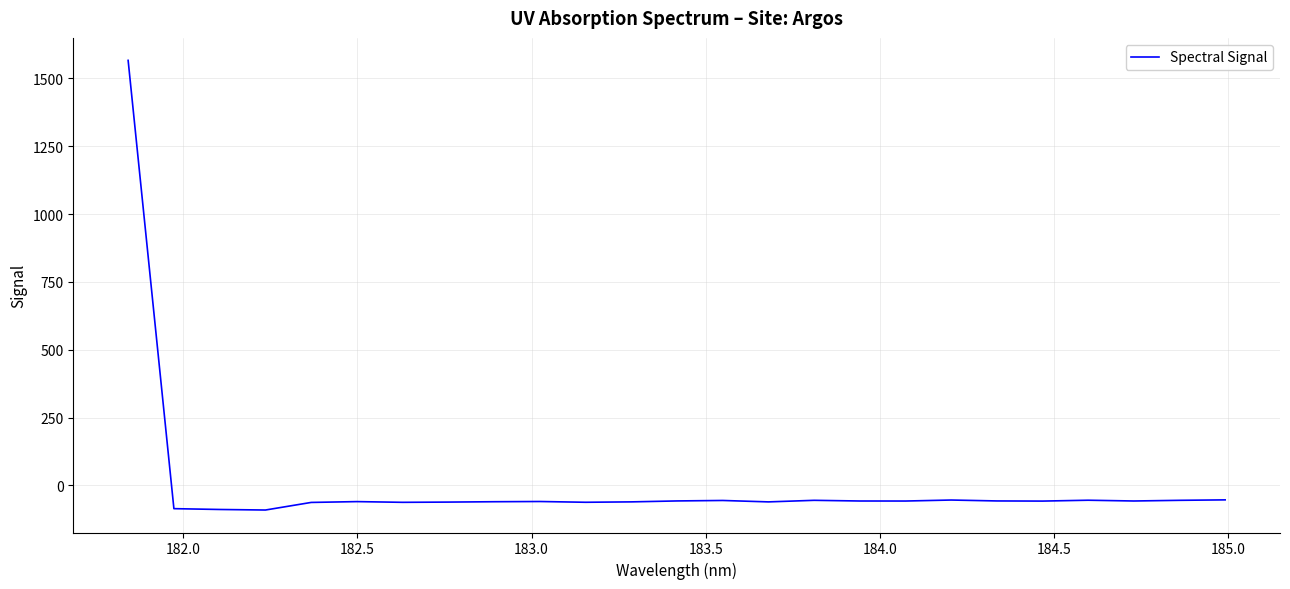

What is the minimum value shown in the chart?

-90.4